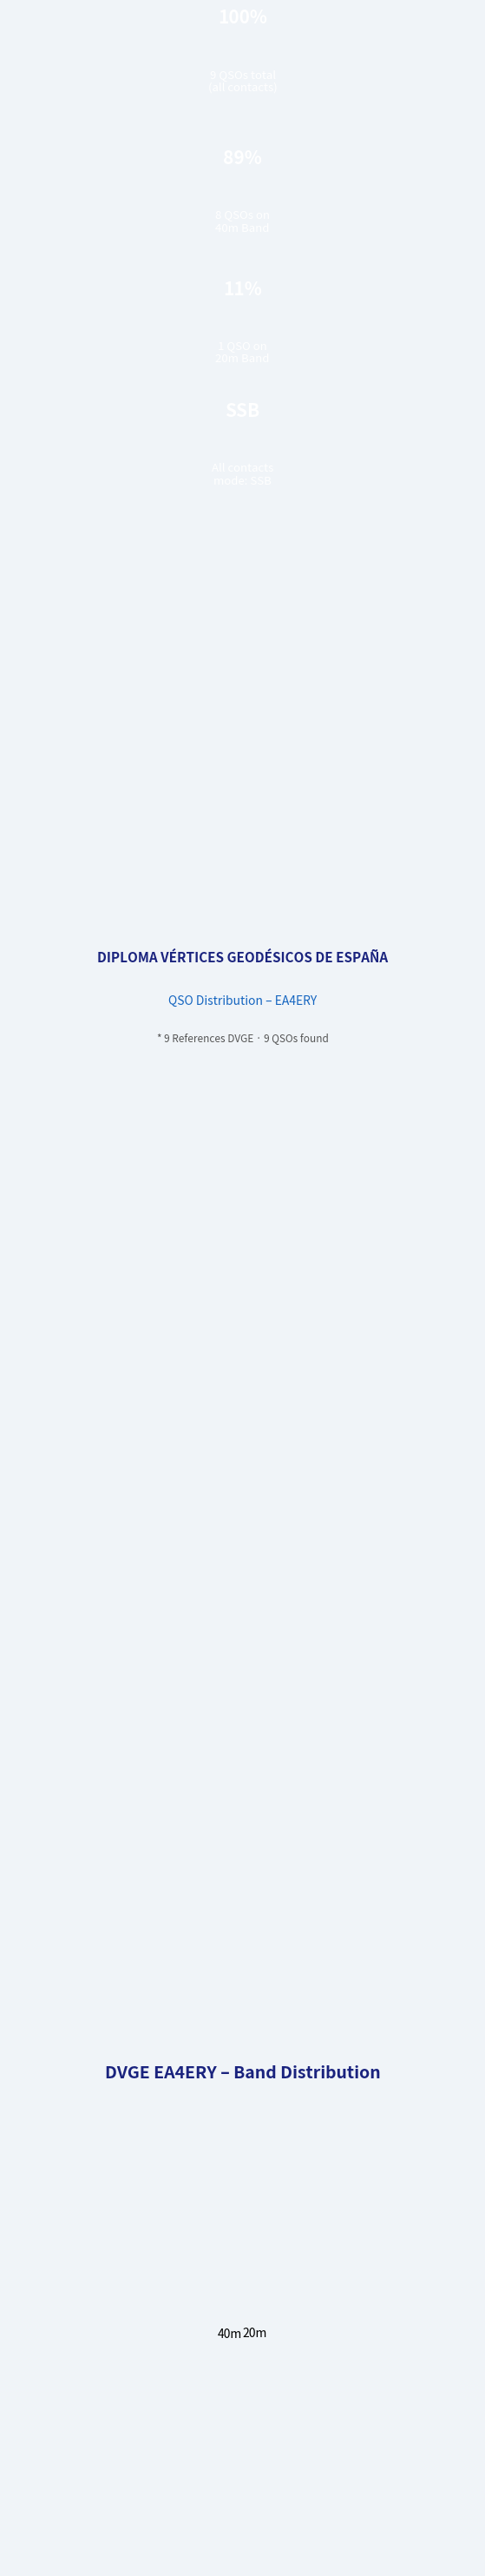

Is it true that 20m is 22% of the pie?

False